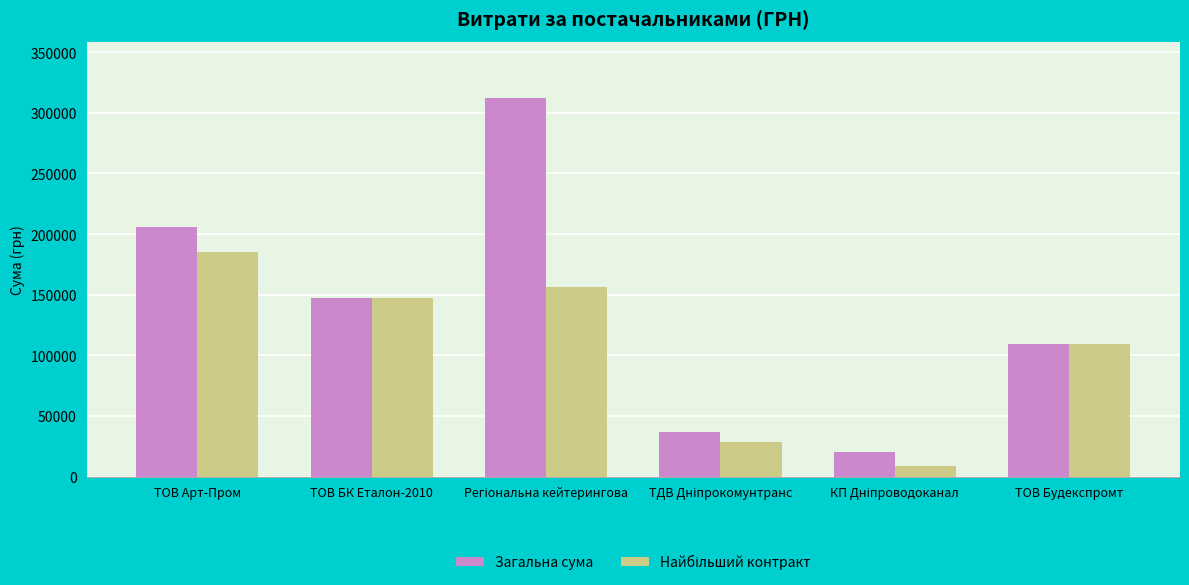

At how many categories does at least one series exceed 72107?

4